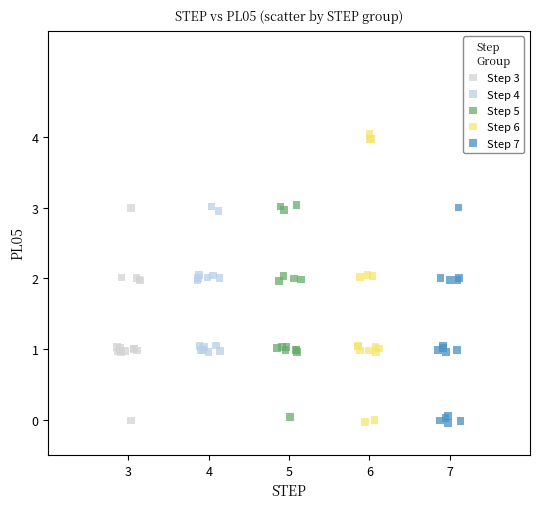

What are all the series names shown in the legend?

Step 3, Step 4, Step 5, Step 6, Step 7